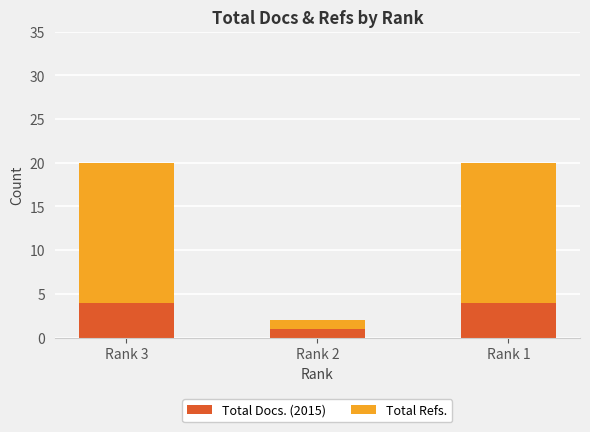

What is the total value across all series at Rank 3?

20